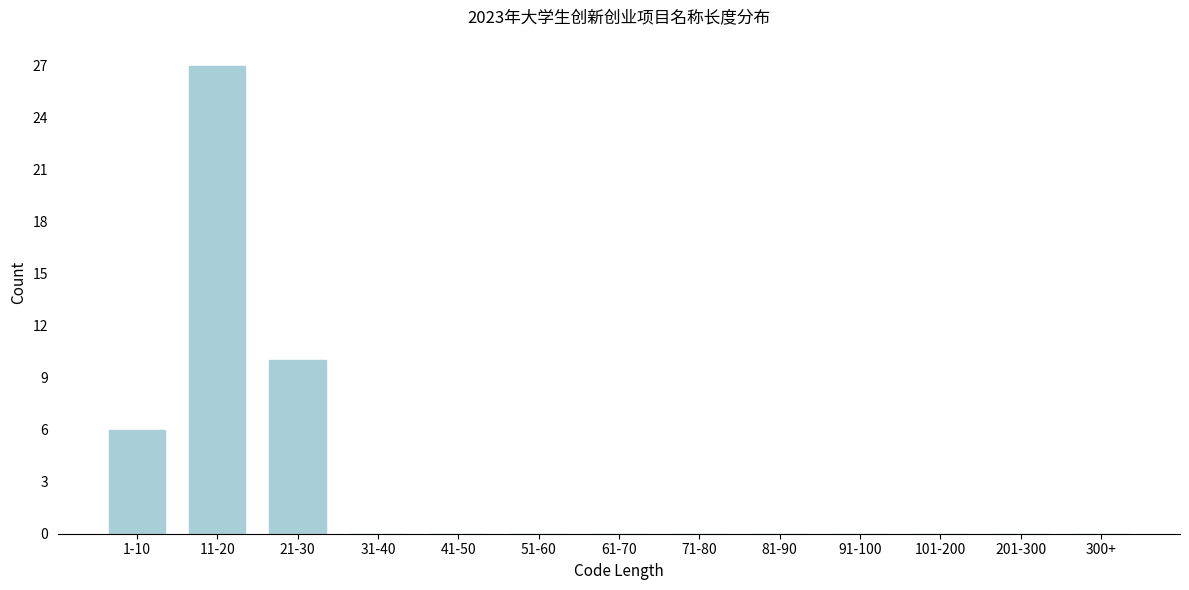

Reading left to right, list all the values displayed in this chart.

1-10=6	11-20=27	21-30=10	31-40=0	41-50=0	51-60=0	61-70=0	71-80=0	81-90=0	91-100=0	101-200=0	201-300=0	300+=0